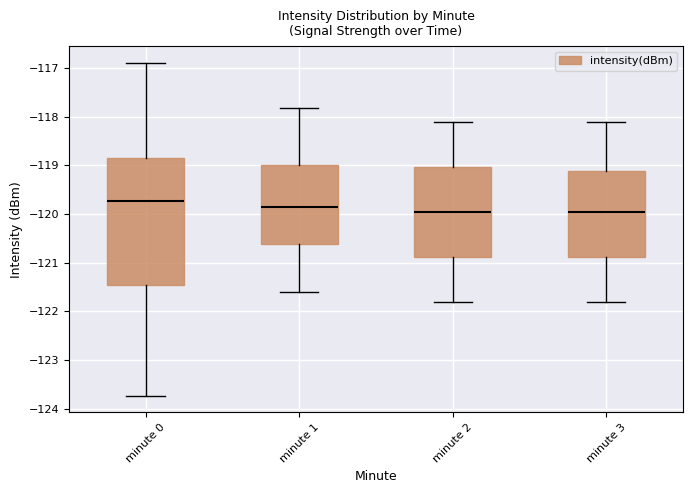

Which box's median line is the highest?

minute 0